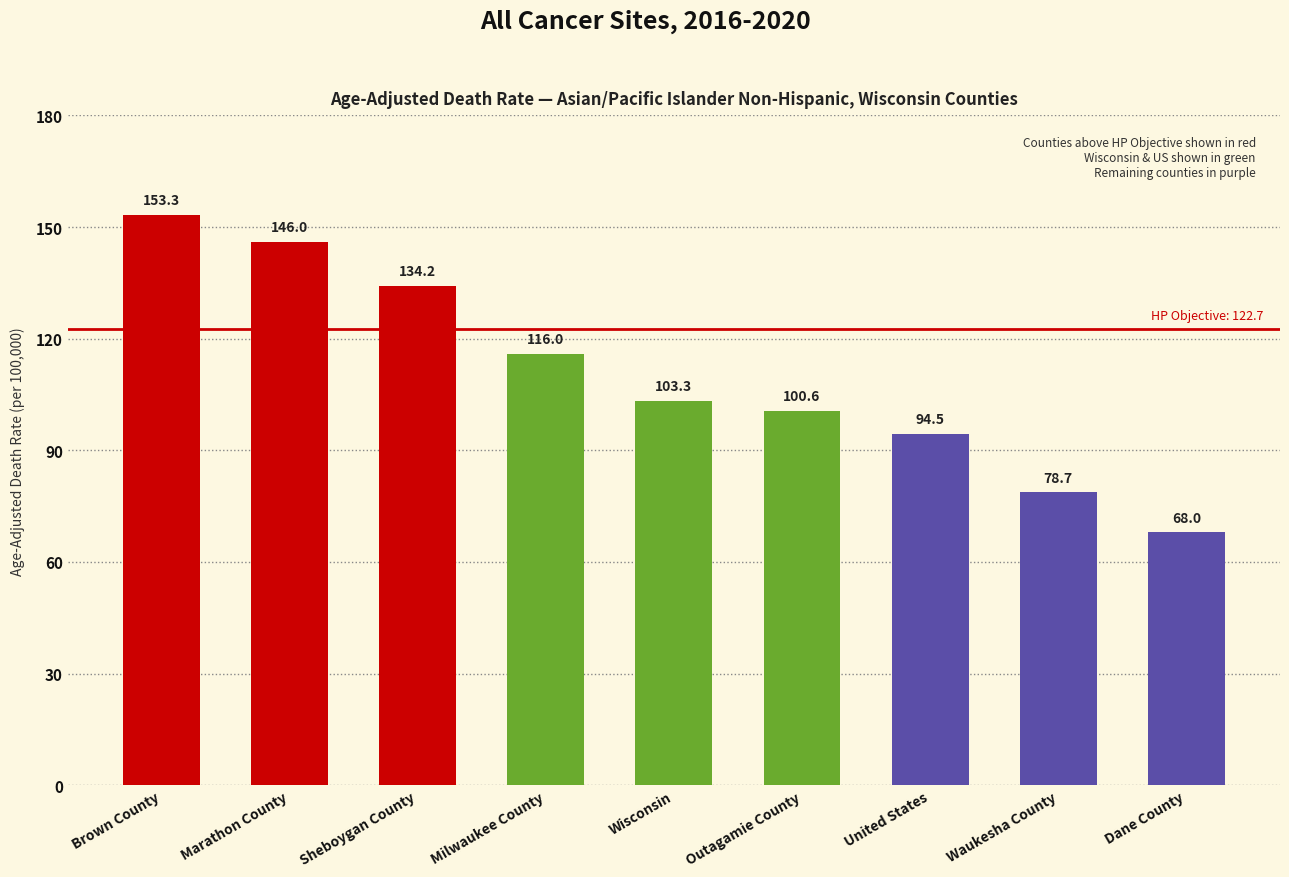

Which label corresponds to the smallest value in the chart?

Dane County